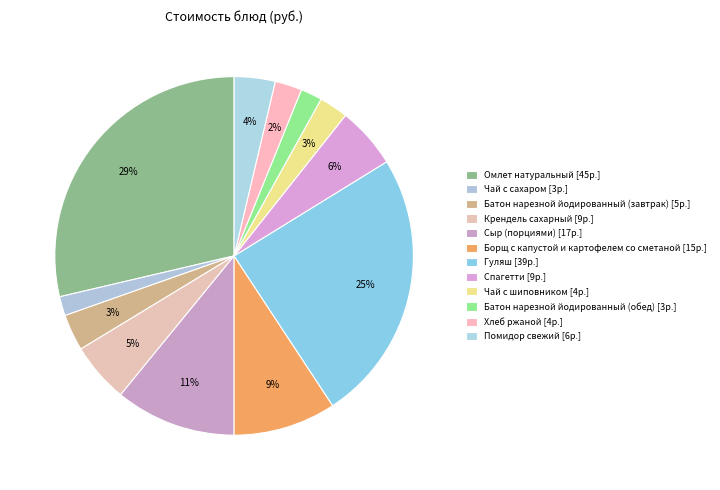

Does Хлеб ржаной represent more than half of the total?

No